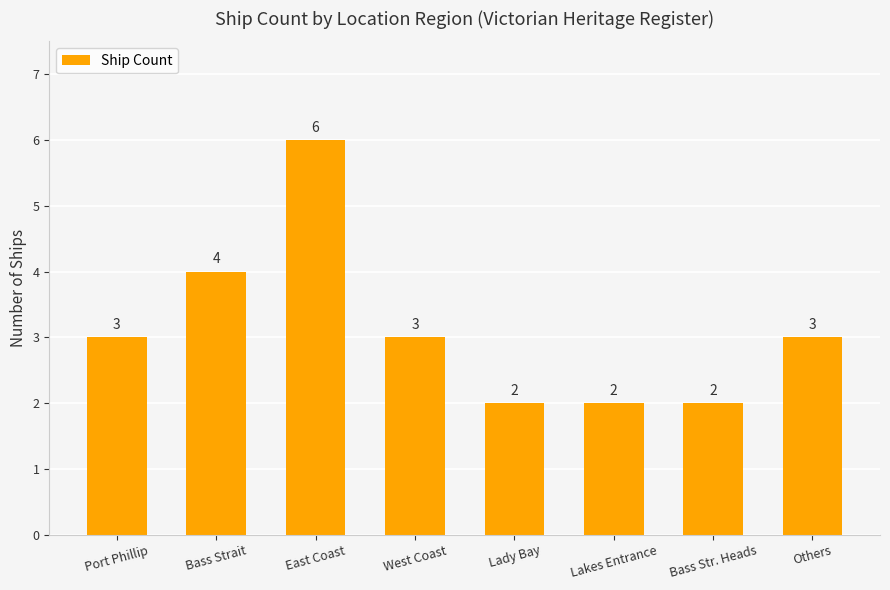

Does the chart contain any negative values?

No